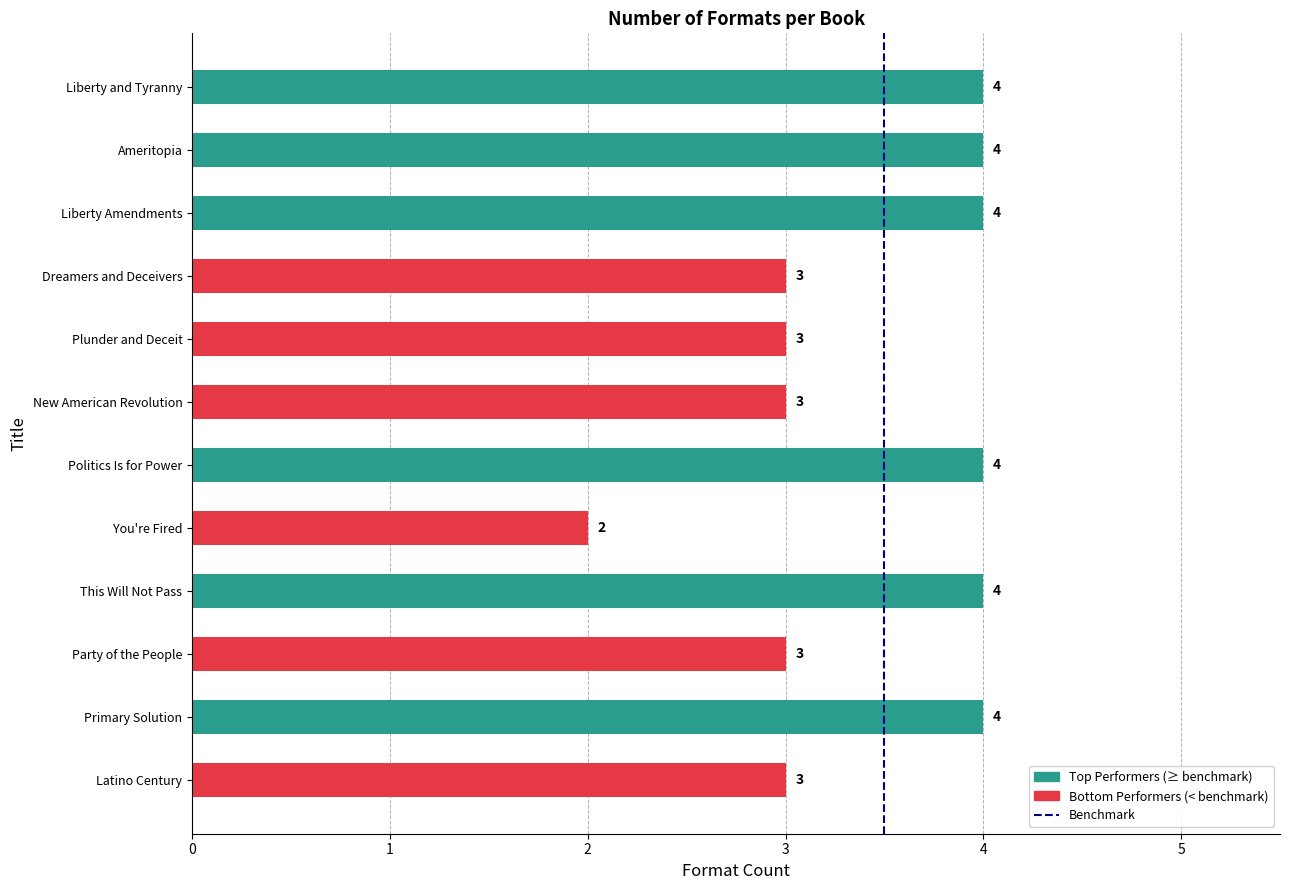

True or false: the data shows 1 at This Will Not Pass.

False